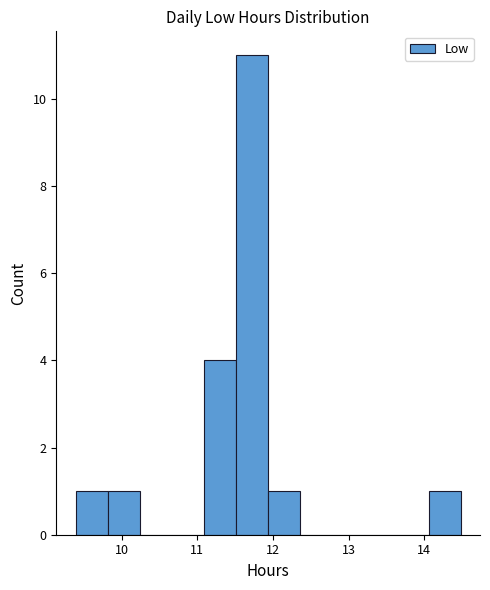

Reading left to right, transcribe this chart: for each bar, give the range it covers on the x-axis and its height. Neither the bar edges nor the heights are printed on the chart, so give them approximately, as read against the axes.

9.4 to 9.8: 1
9.8 to 10.2: 1
10.2 to 10.7: 0
10.7 to 11.1: 0
11.1 to 11.5: 4
11.5 to 11.9: 11
11.9 to 12.4: 1
12.4 to 12.8: 0
12.8 to 13.2: 0
13.2 to 13.6: 0
13.6 to 14.1: 0
14.1 to 14.5: 1